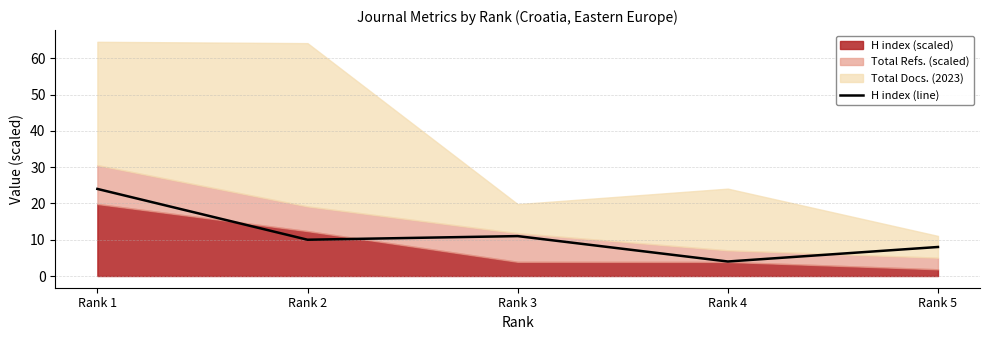

What is the approximate value at Rank 3, to the nearest 5?

10